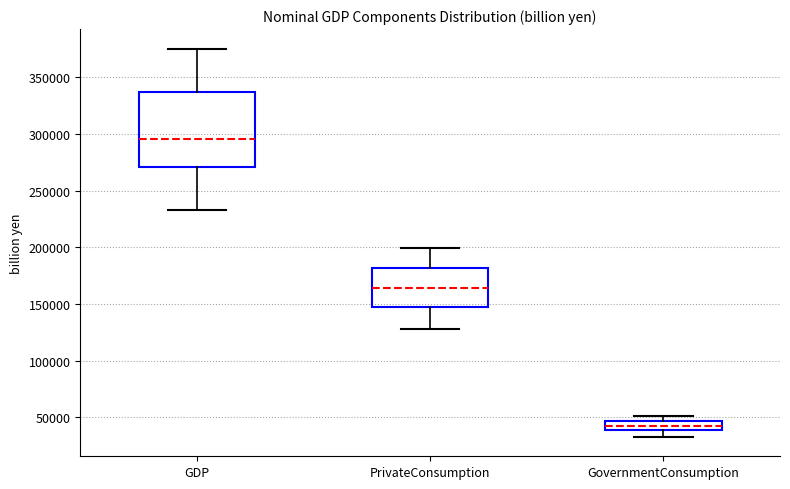

Which box has the highest median line?

GDP